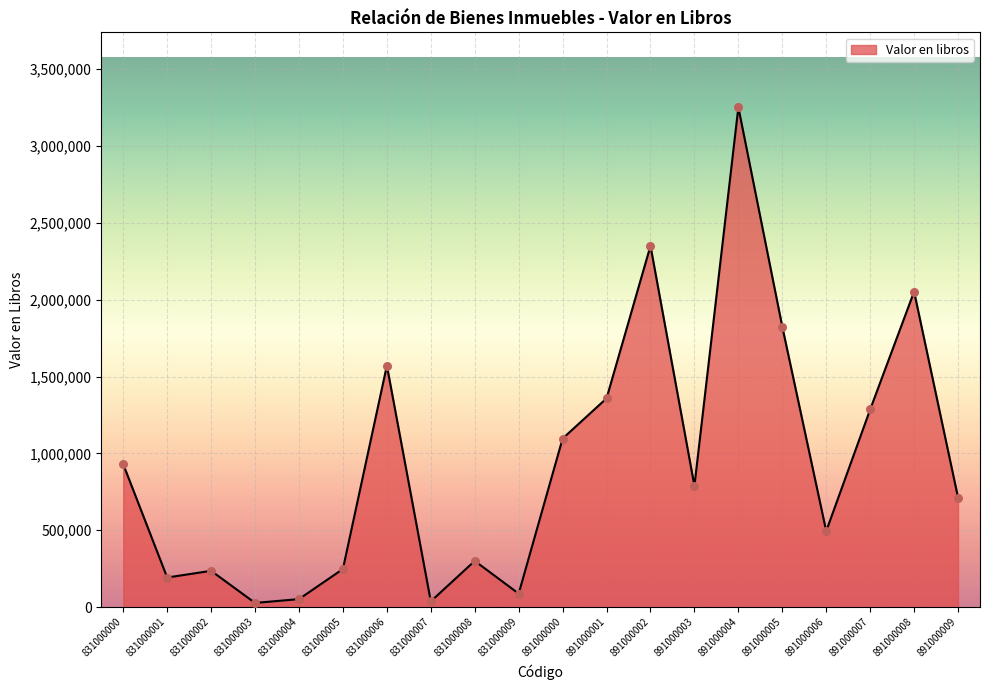

What is the change in value from 831000002 to 891000002?

+2114544.5